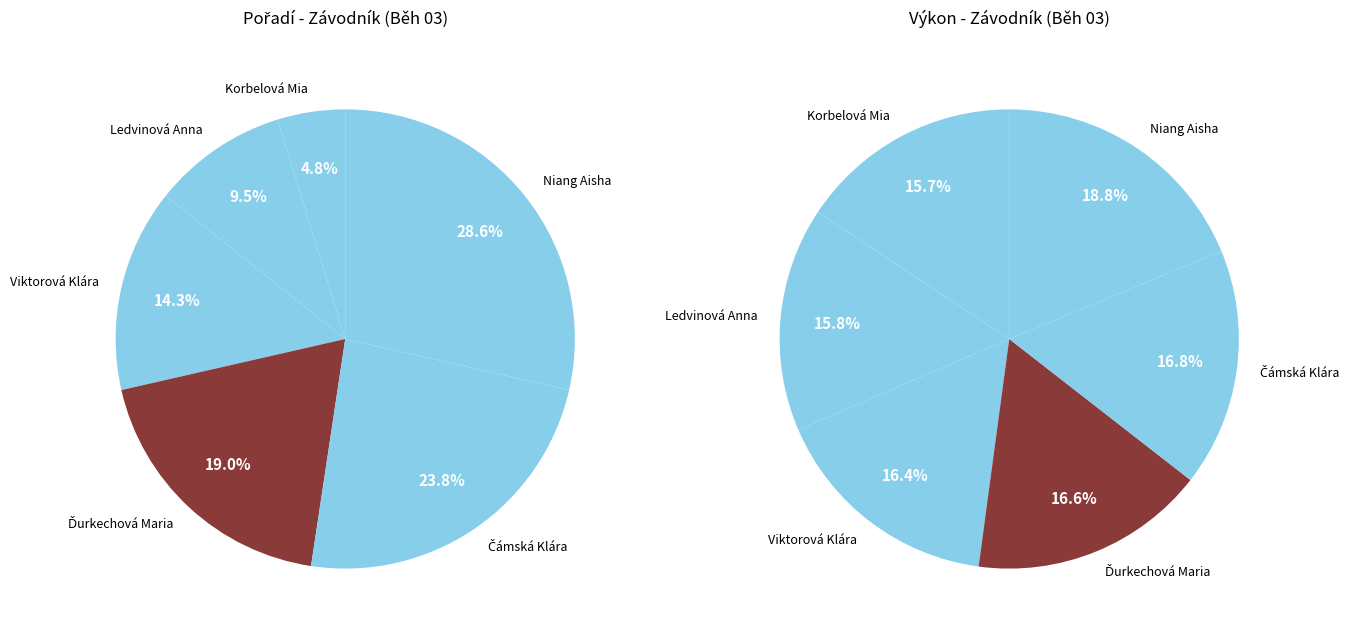

Rank the categories by value from lowest to highest.

Korbelová Mia, Ledvinová Anna, Viktorová Klára, Ďurkechová Maria, Čámská Klára, Niang Aisha